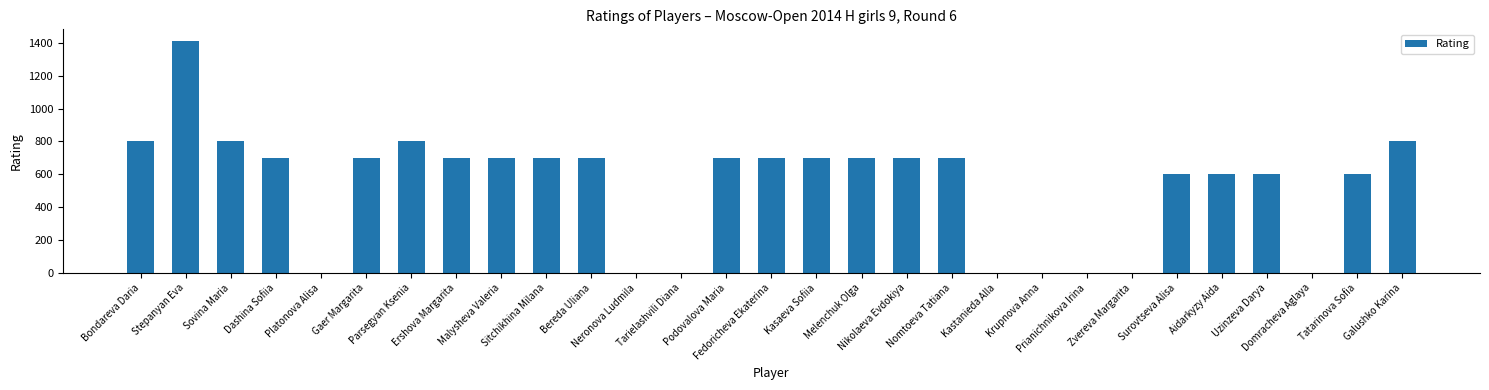

At which label does the data first exceed 700?

Bondareva Daria